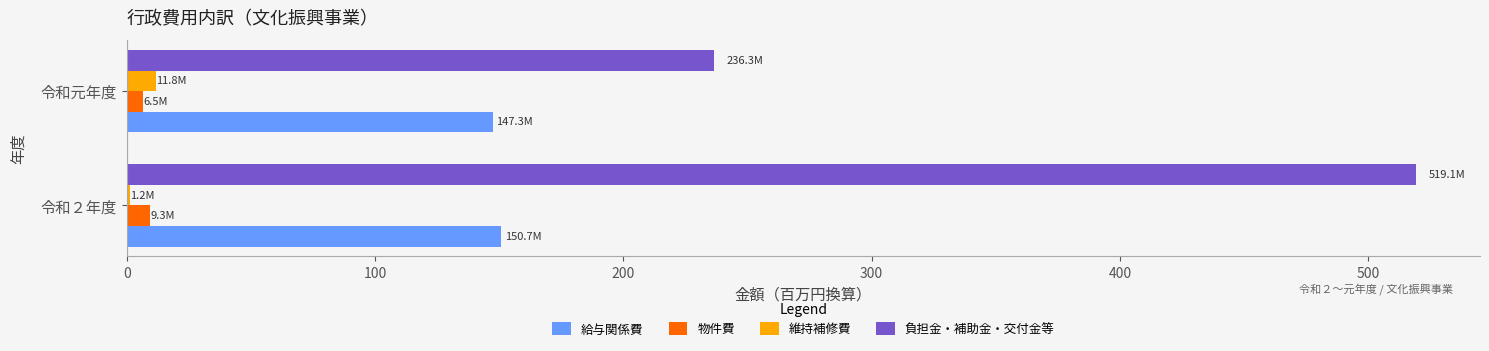

The 維持補修費 series shows 11.8 at 令和元年度. True or false?

True